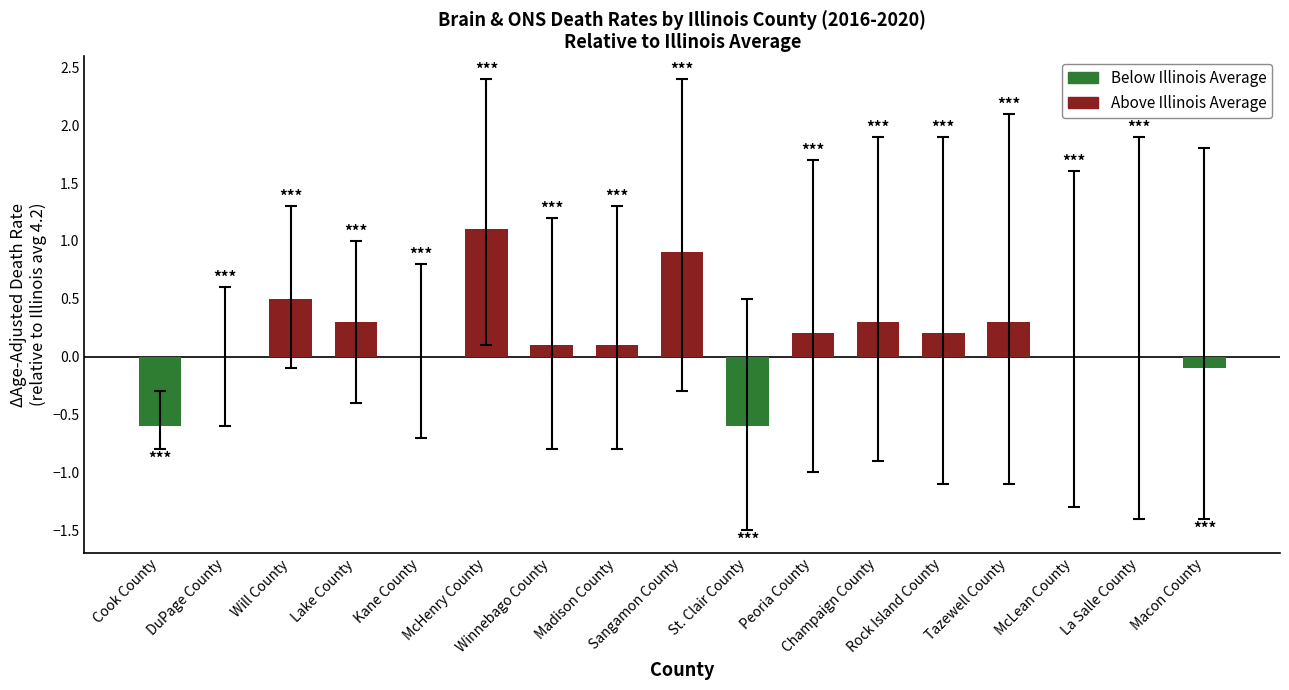

What is the sum of all values?

2.7